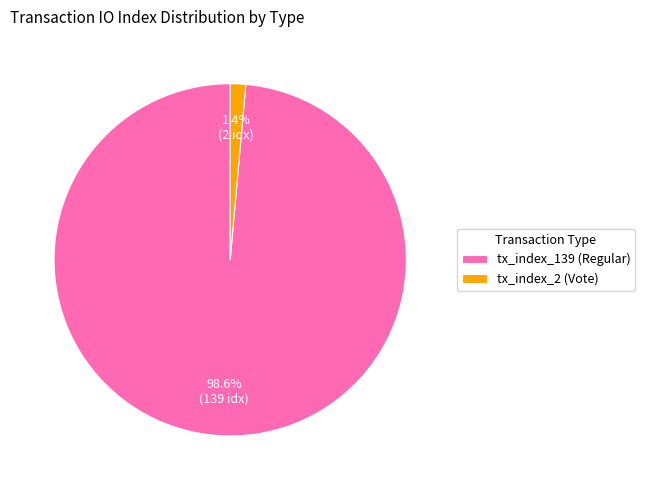

Do tx_index_2 (Vote) and tx_index_139 (Regular) together represent more than half of the pie?

Yes